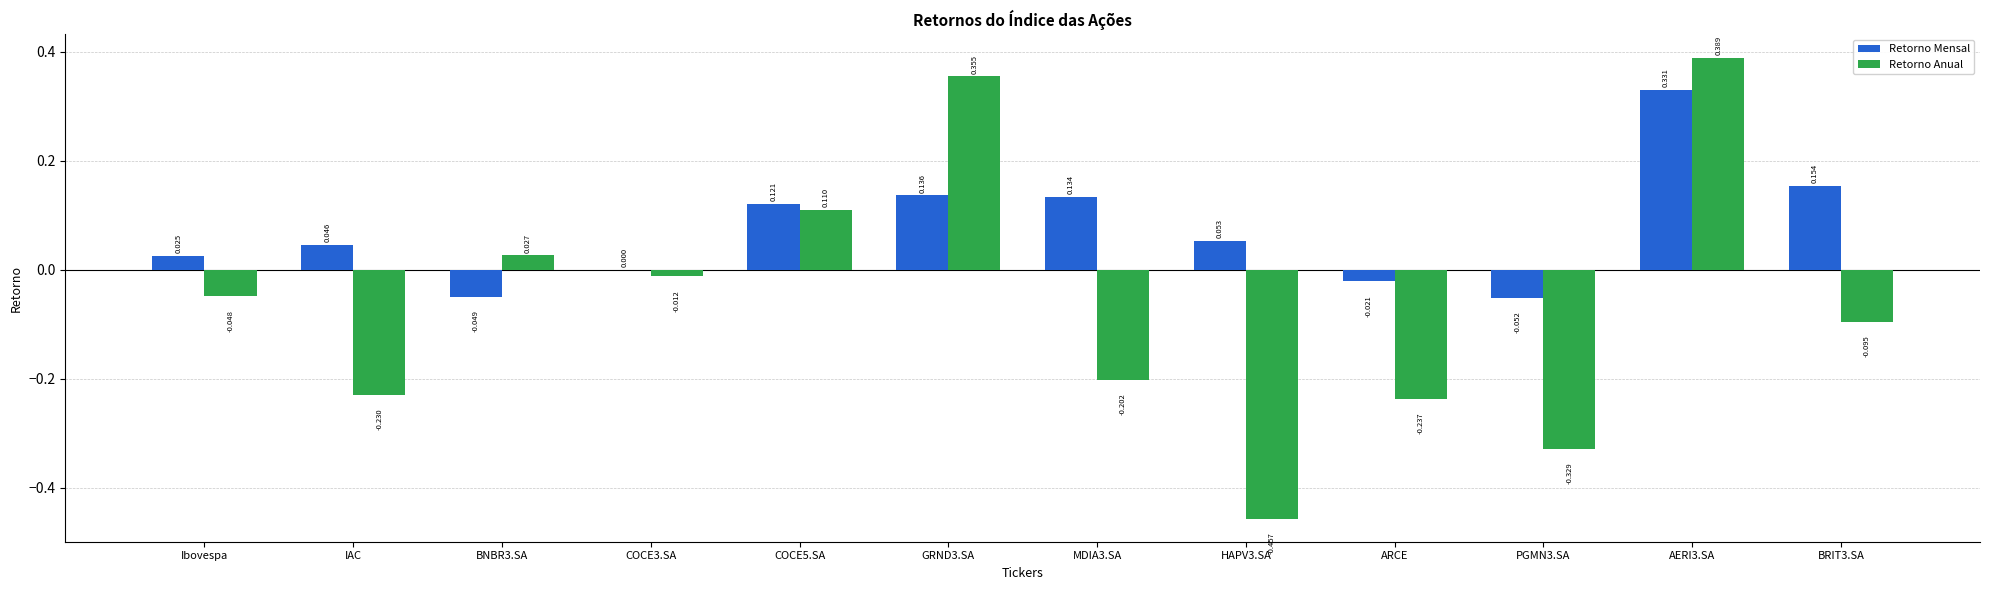

Which series changed the most between PGMN3.SA and BRIT3.SA?

Retorno Anual